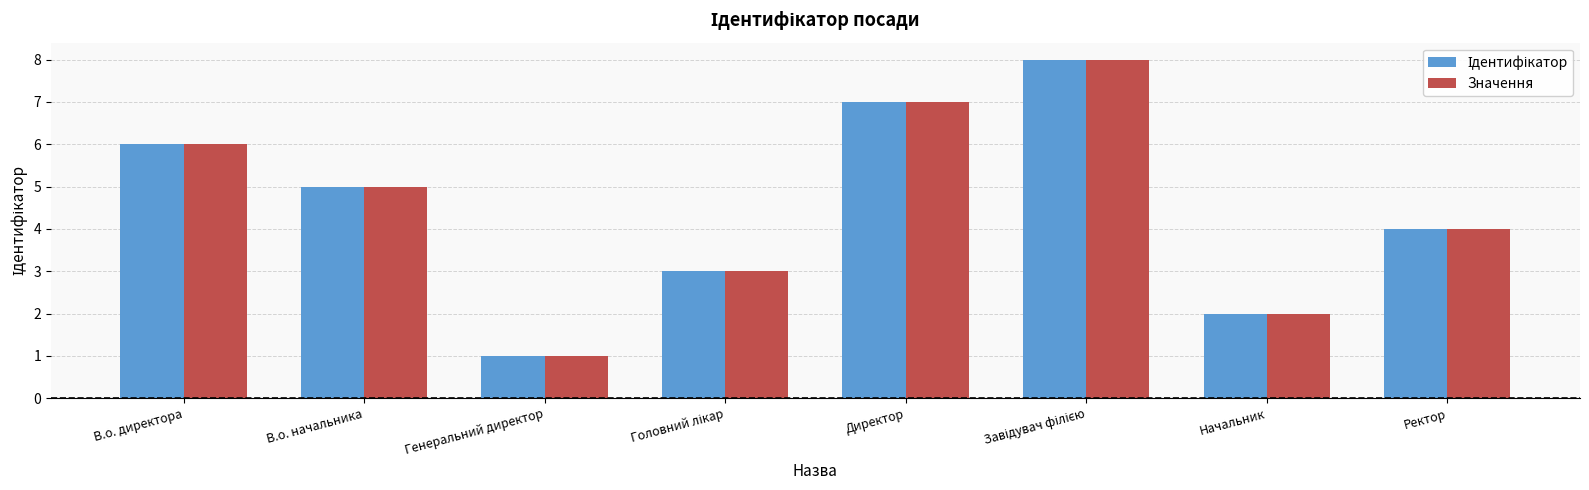

At which label does Значення reach its minimum?

Генеральний директор